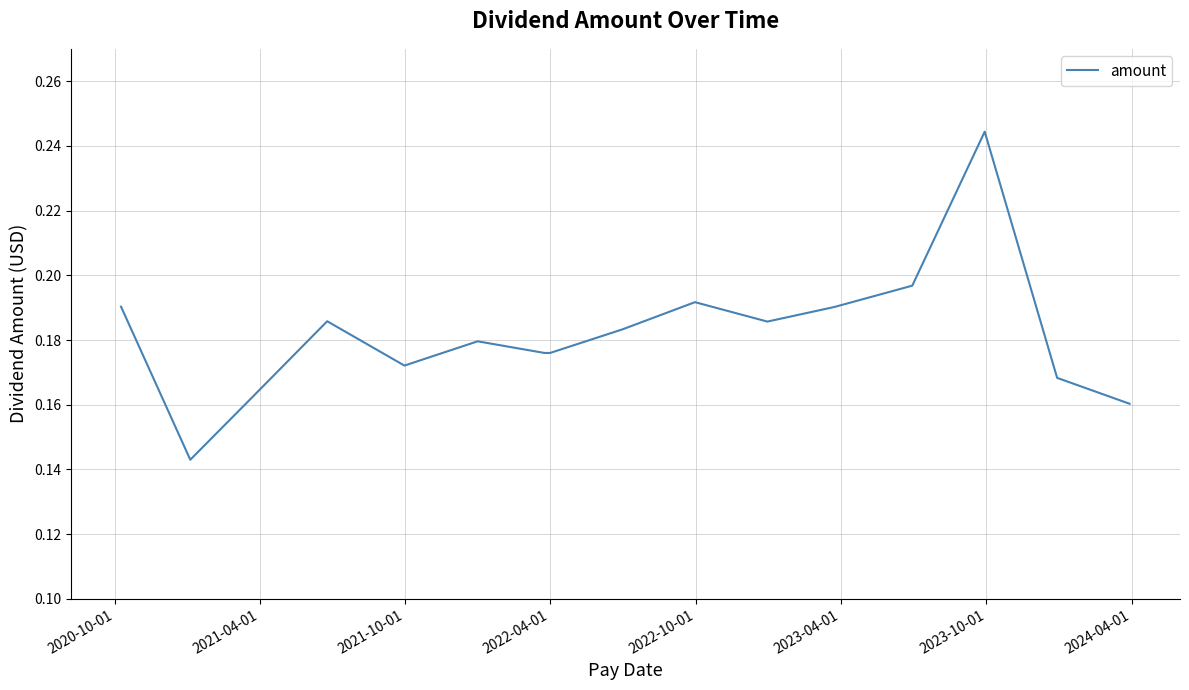

What is the greatest value displayed?

0.2